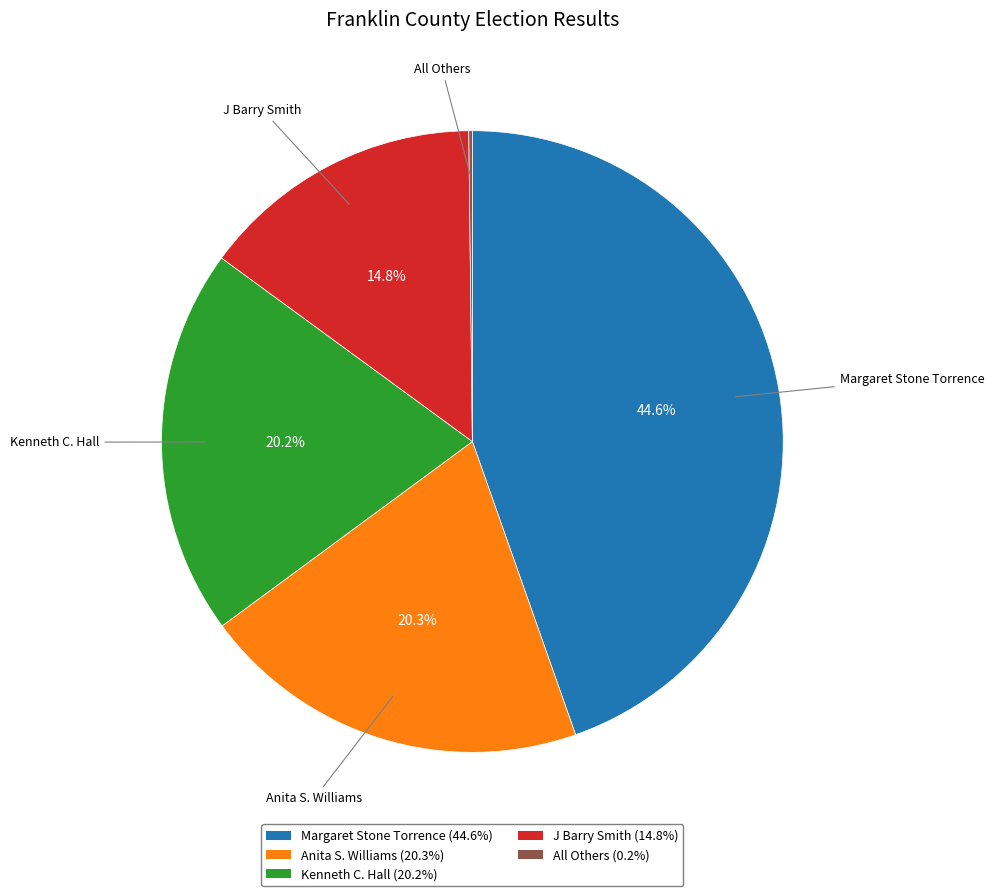

Which has a higher value, Margaret Stone Torrence (44.6%) or Kenneth C. Hall (20.2%)?

Margaret Stone Torrence (44.6%)